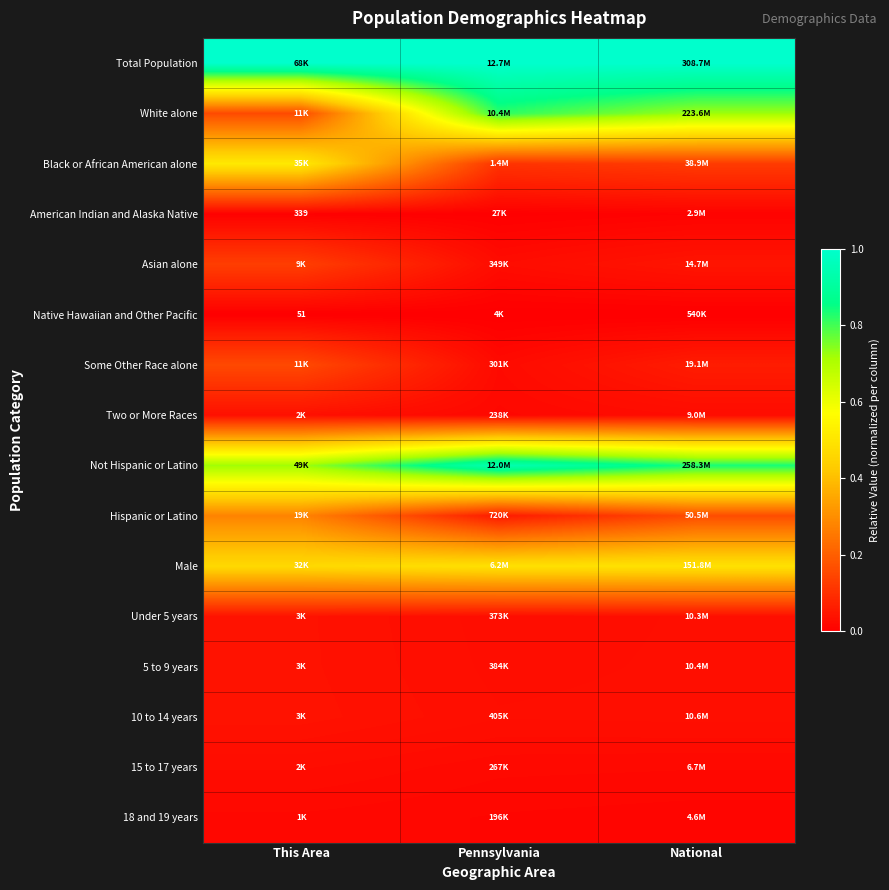

How many Two or More Races values are between 0 and 1?

3